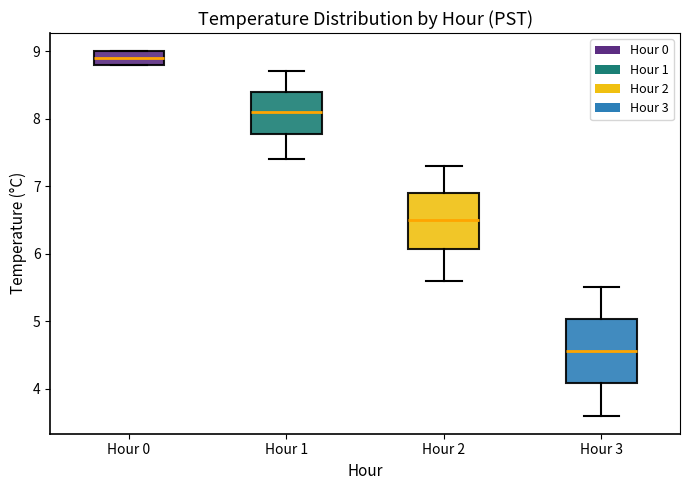

Where is the upper edge of the box for Hour 3 on the y-axis? The values are not printed on the chart, so give them approximately, as read against the axis.

5.0